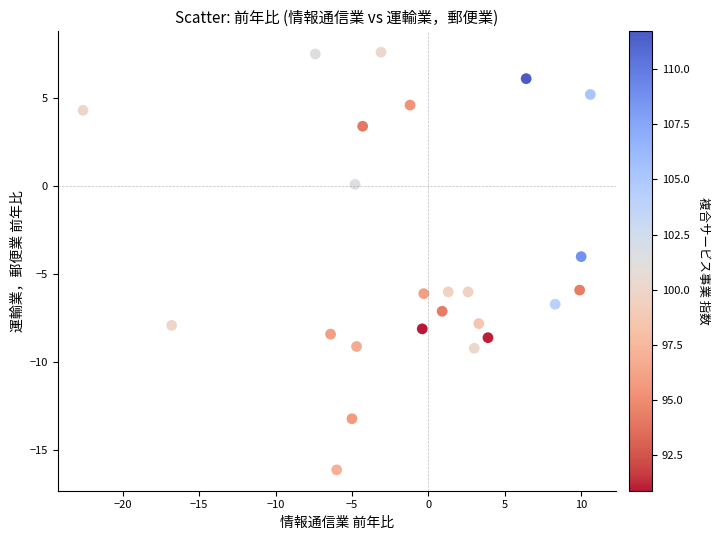

What is the range of X values (max minus min)?

33.2